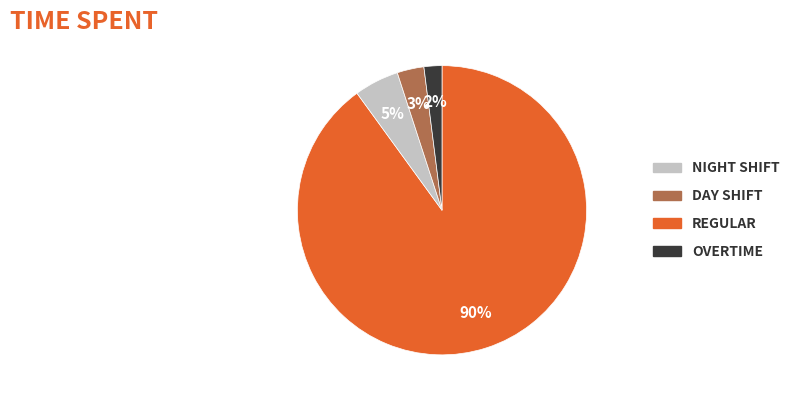

Is there a majority slice in this chart?

Yes